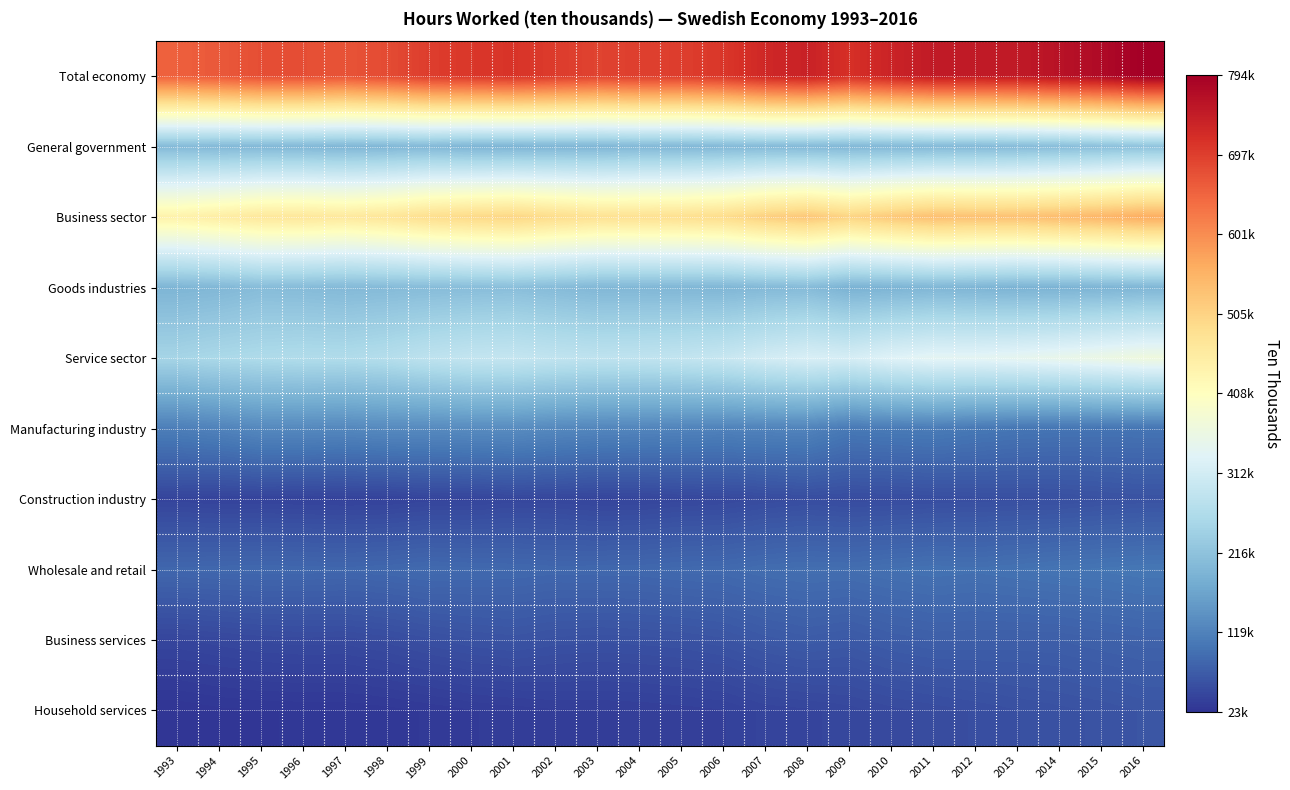

Rank the series at 2006 from lowest to highest value.

Household services, Construction industry, Business services, Wholesale and retail, Manufacturing industry, Goods industries, General government, Service sector, Business sector, Total economy